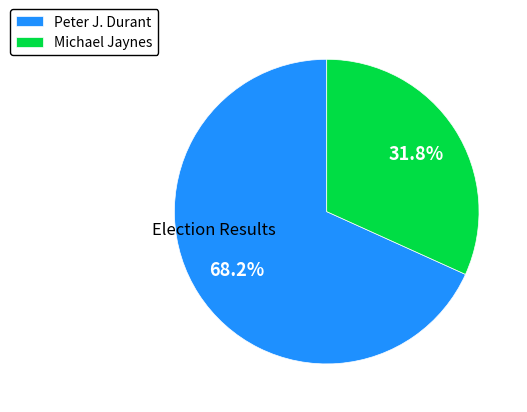

To the nearest percent, what is the average slice percentage?

50%